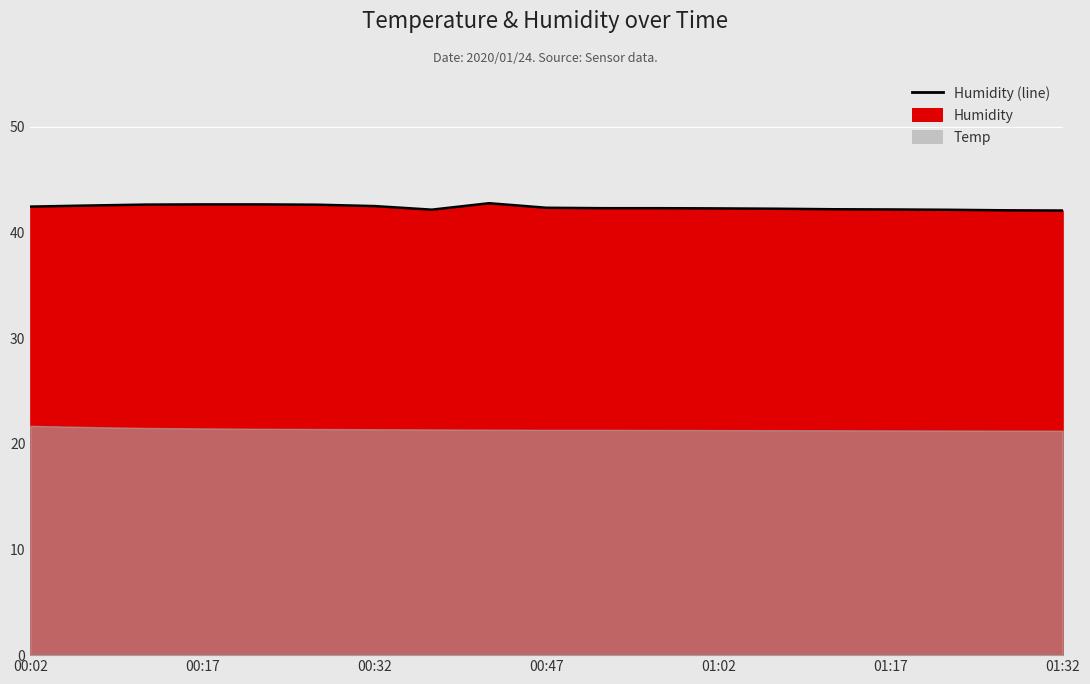

The chart shows a value of 42.6 at 00:32. True or false?

True